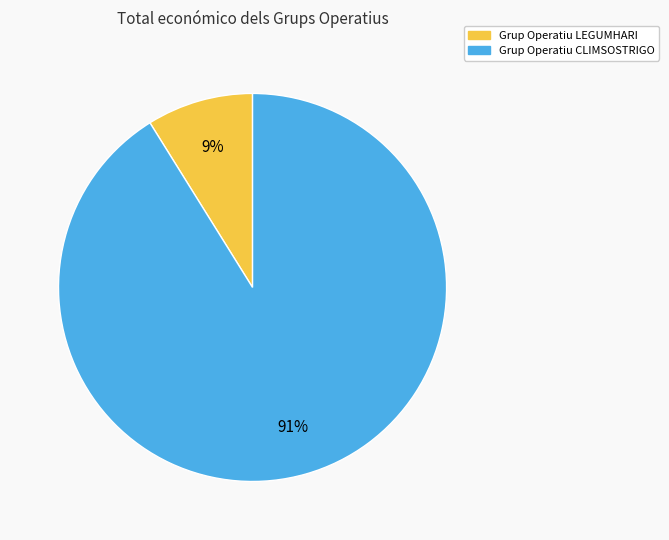

Combined, do Grup Operatiu CLIMSOSTRIGO and Grup Operatiu LEGUMHARI account for over 50%?

Yes